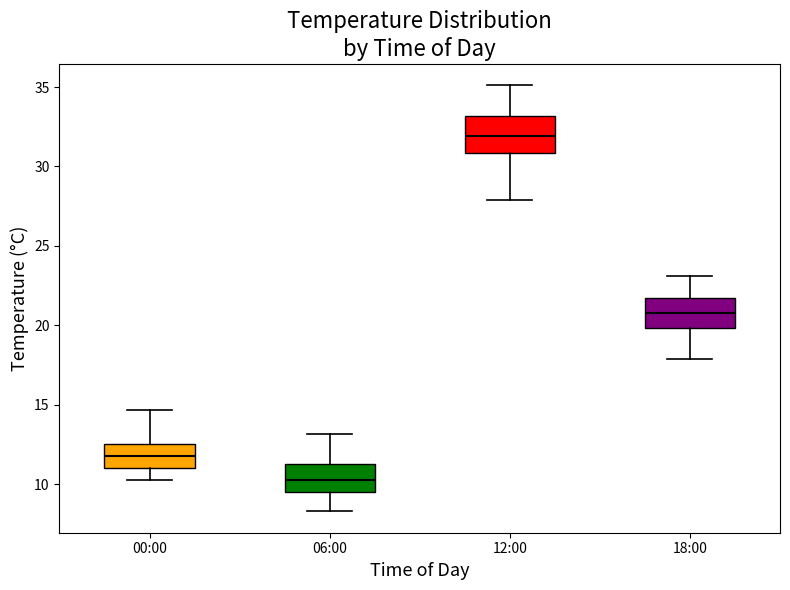

Which box's median line is the lowest?

06:00